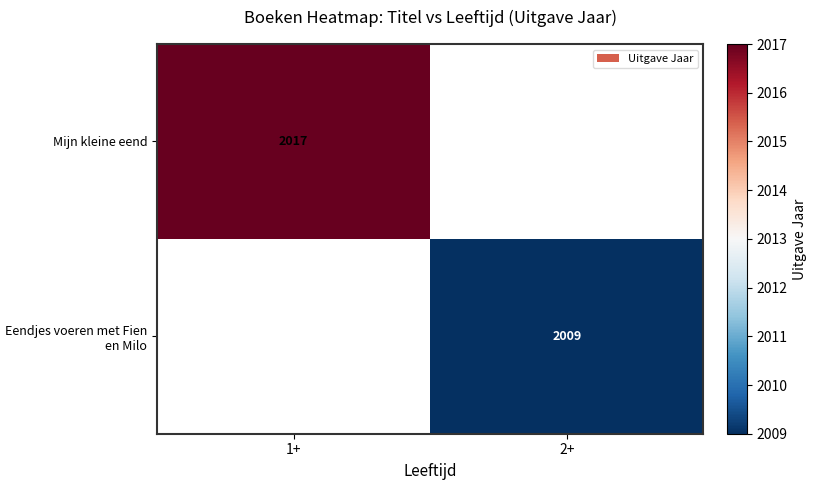

Is the value of Eendjes voeren met Fien en Milo at 2+ greater than the value of Mijn kleine eend at 1+?

No